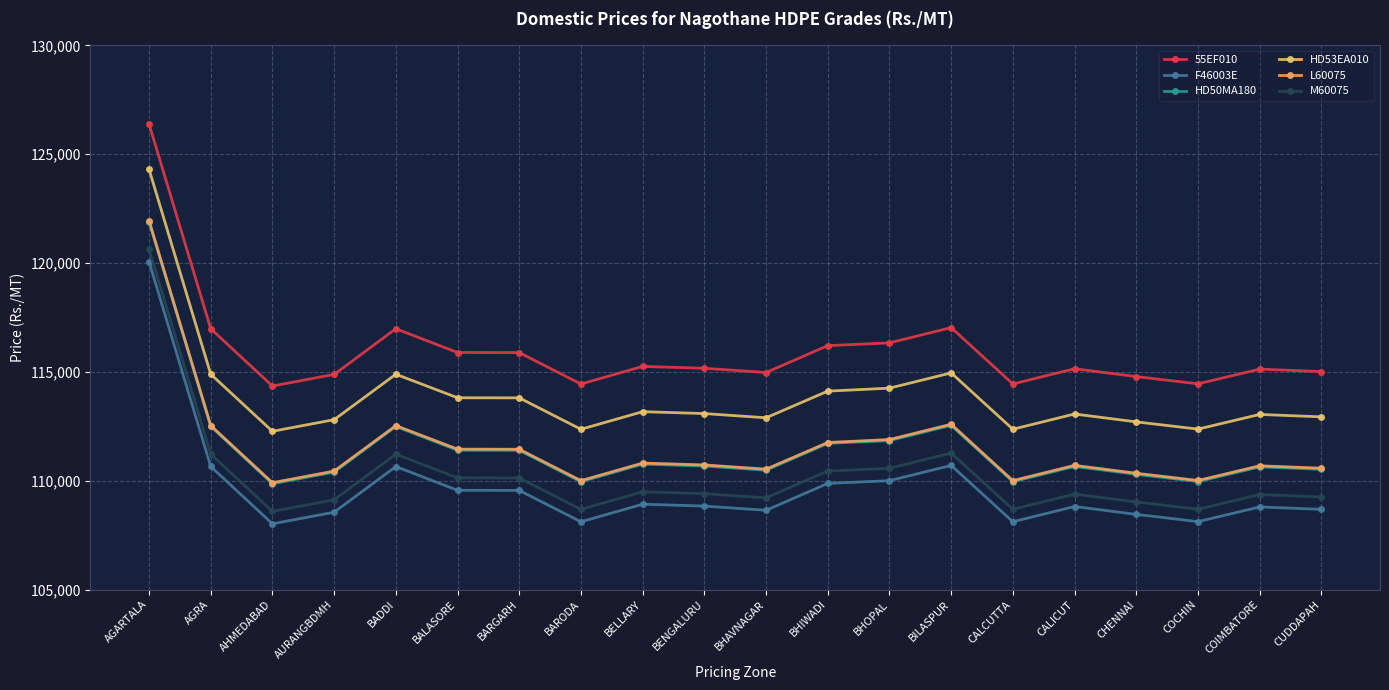

True or false: M60075 and HD50MA180 intersect in this chart.

False